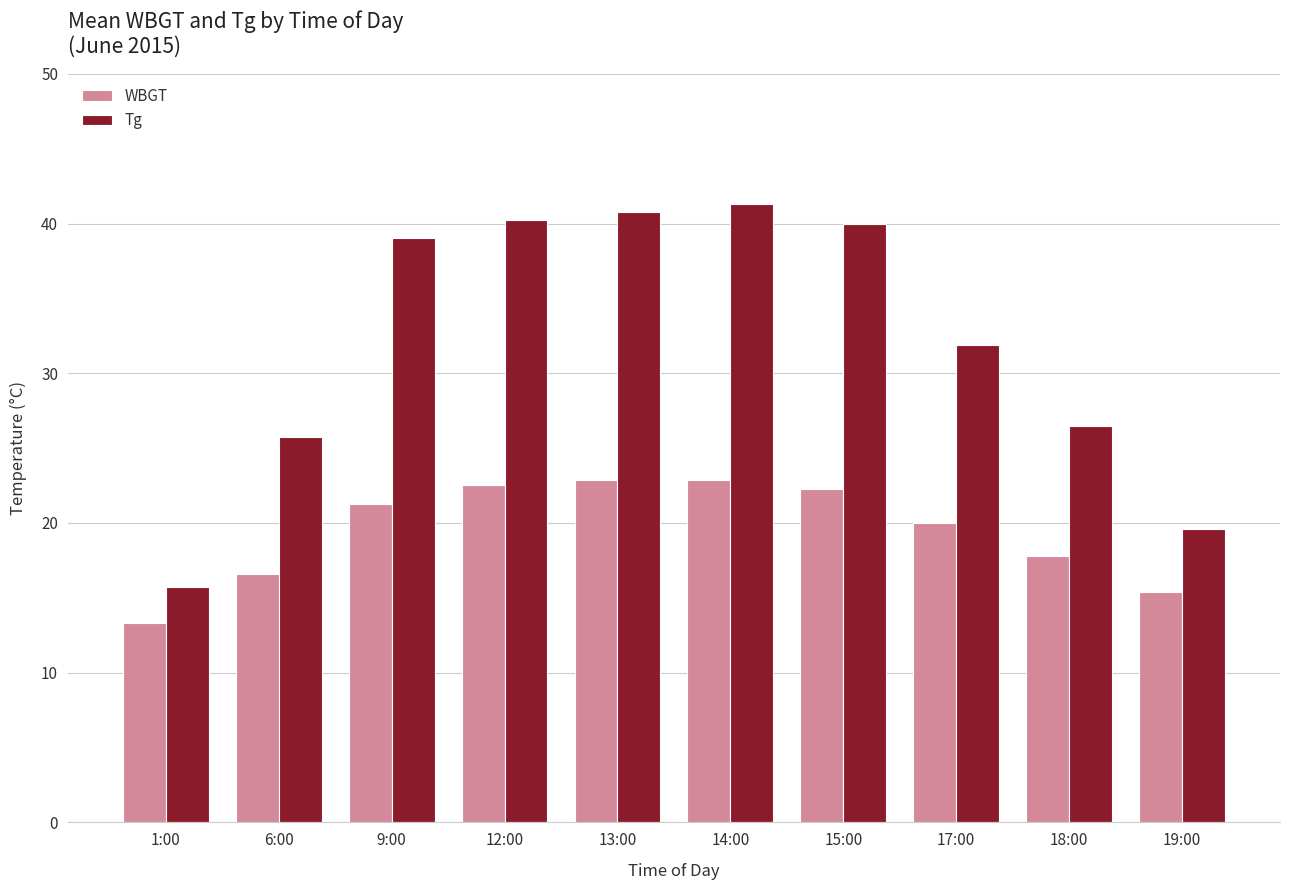

What is the sum of the WBGT values at 9:00 and 19:00?

36.7